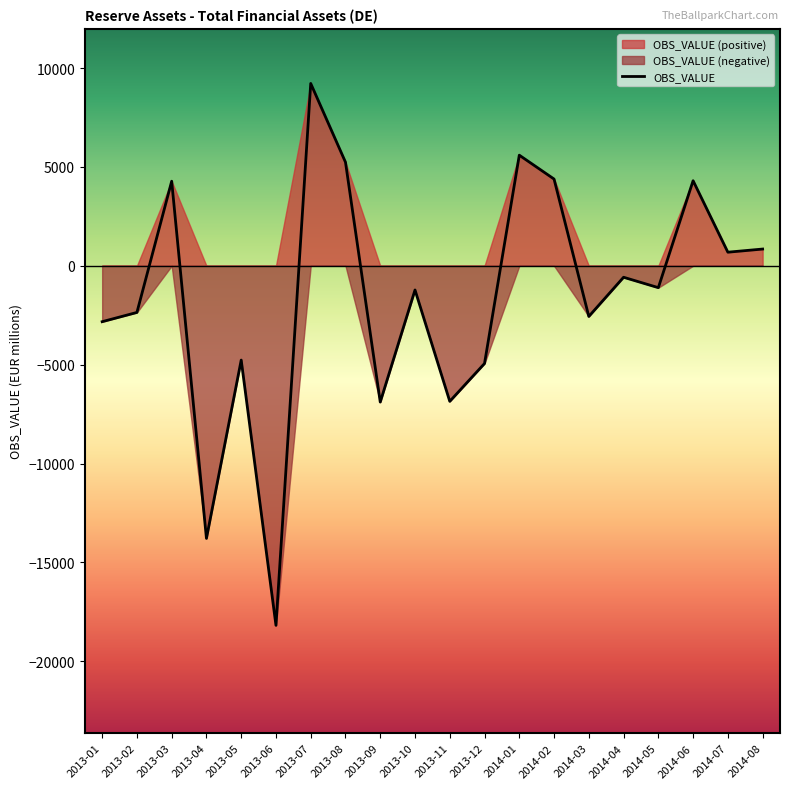

True or false: there are more than 0 points higher than both neighbors.

True